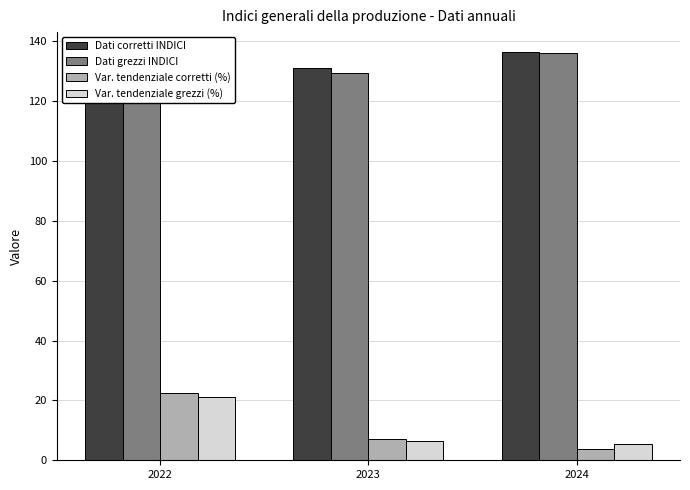

What is the total value across all series at 2023?

273.9